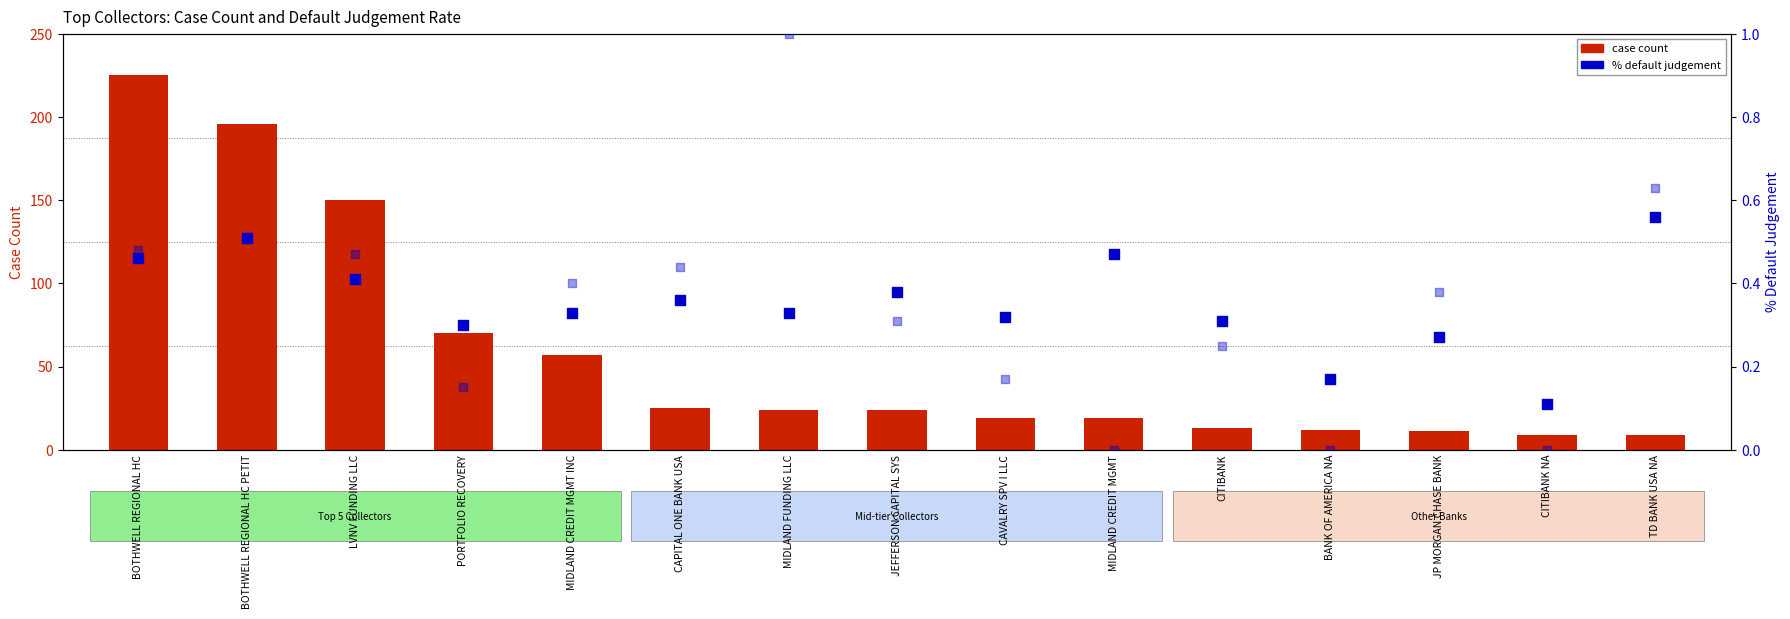

At which category is the sum across all series the highest?

BOTHWELL REGIONAL HC